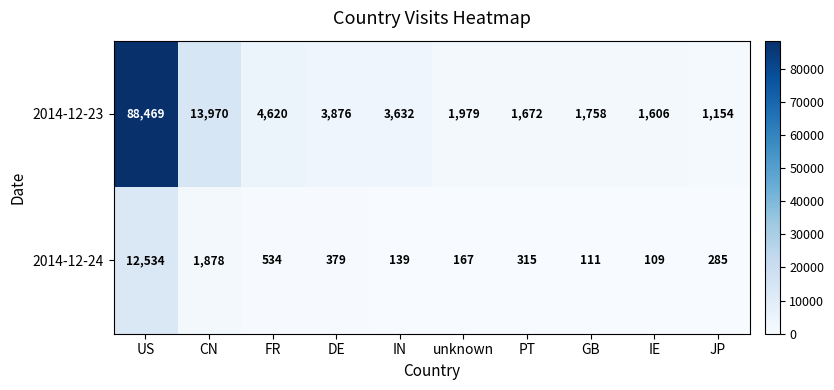

What is the difference between the 2014-12-23 values at PT and GB?

86